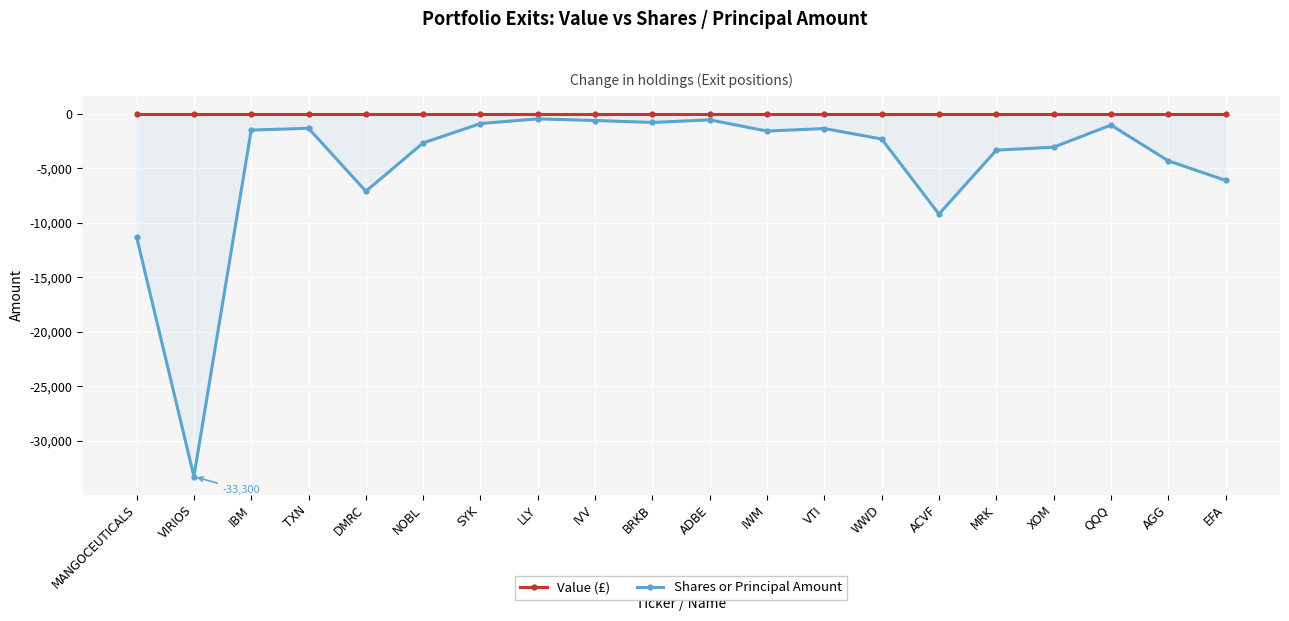

What is the difference between the maximum and minimum values in the Shares or Principal Amount series?

32850